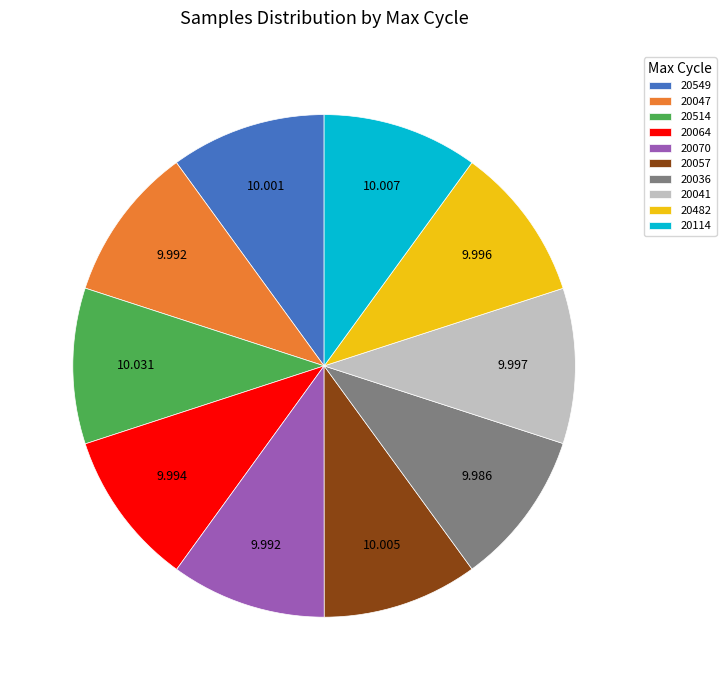

Do 20549 and 20064 together represent more than half of the pie?

No